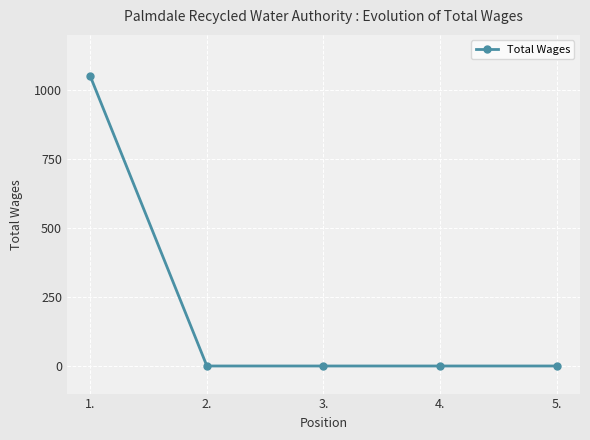

How many data points does each series have?

5